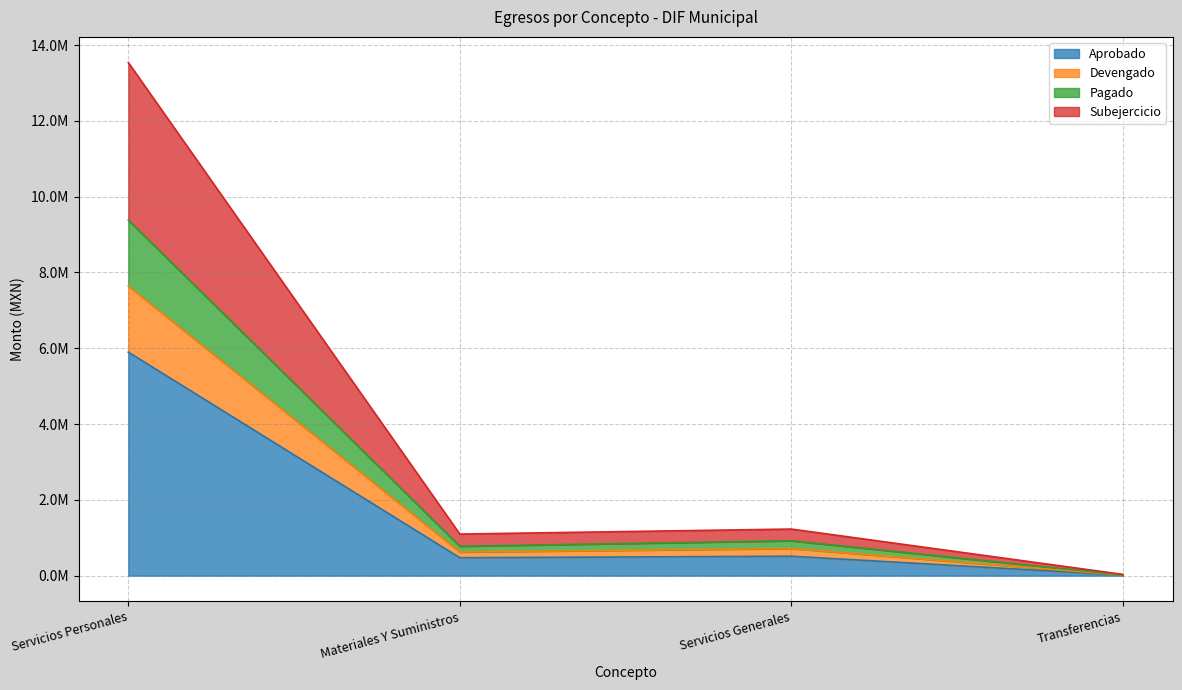

What is the label of the 1st point from the left?

Servicios Personales